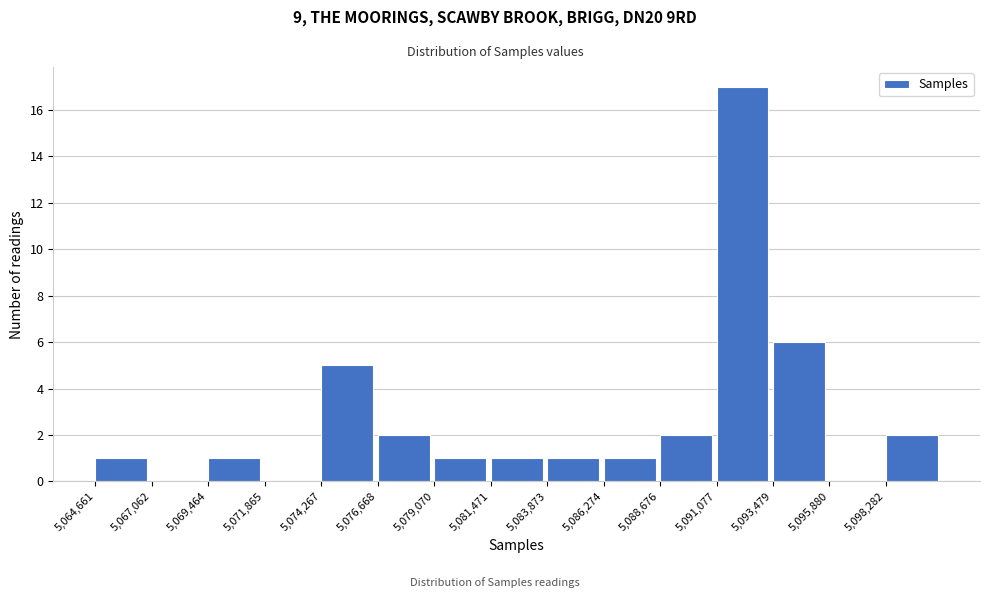

Reading left to right, list every bar in this chart as the range it spans on the x-axis followed by its height. Neither the bar edges nor the heights are printed on the chart, so give them approximately, as read against the axes.

5064500 to 5067000: 1
5067000 to 5069500: 0
5069500 to 5072000: 1
5072000 to 5074500: 0
5074500 to 5076500: 5
5076500 to 5079000: 2
5079000 to 5081500: 1
5081500 to 5084000: 1
5084000 to 5086500: 1
5086500 to 5088500: 1
5088500 to 5091000: 2
5091000 to 5093500: 17
5093500 to 5096000: 6
5096000 to 5098500: 0
5098500 to 5100500: 2